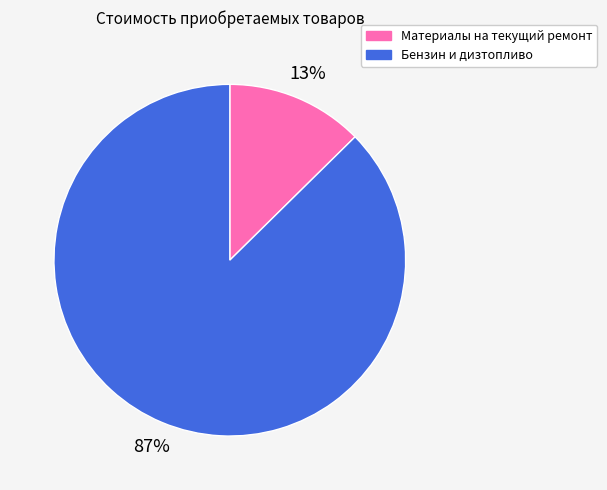

Is the sum of Материалы на текущий ремонт and Бензин и дизтопливо greater than half?

Yes